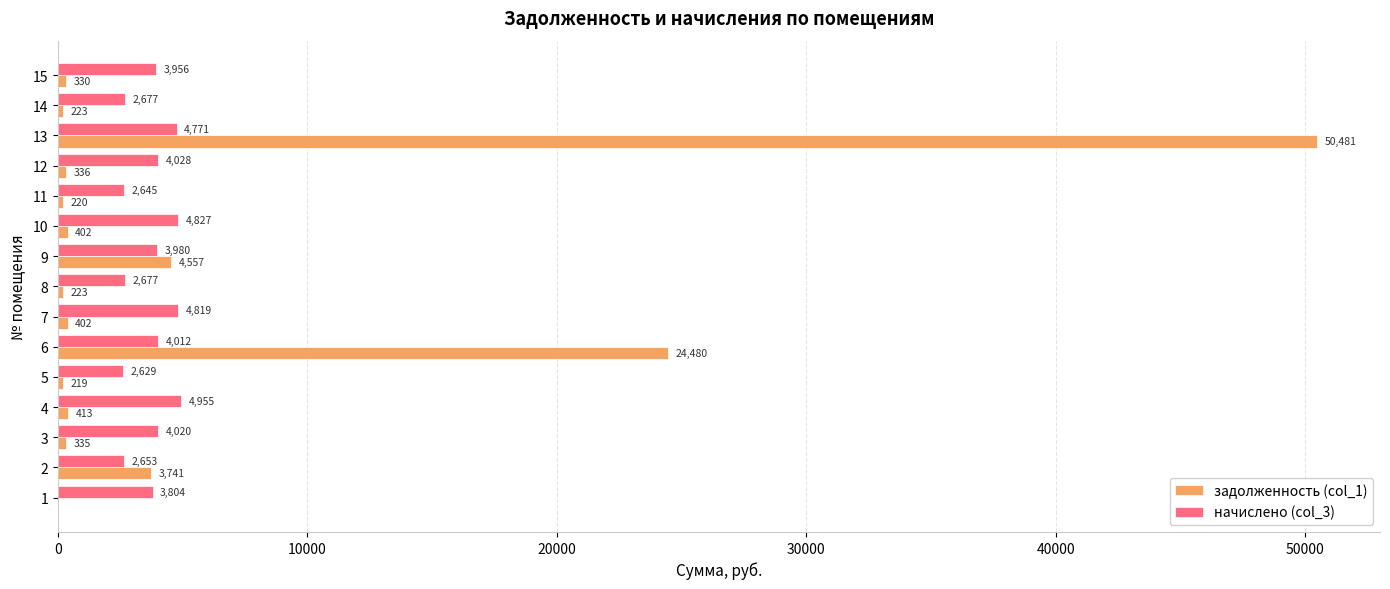

Which category has the highest value in the задолженность (col_1) series?

13